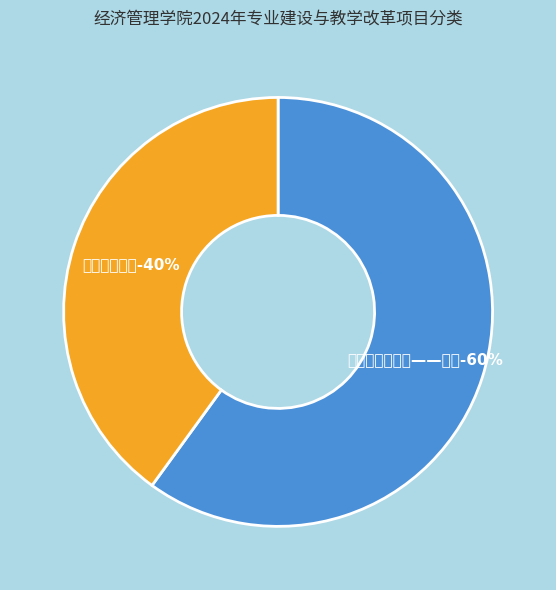

To the nearest percent, what portion does 课程及资源建设——课程 represent?

60%